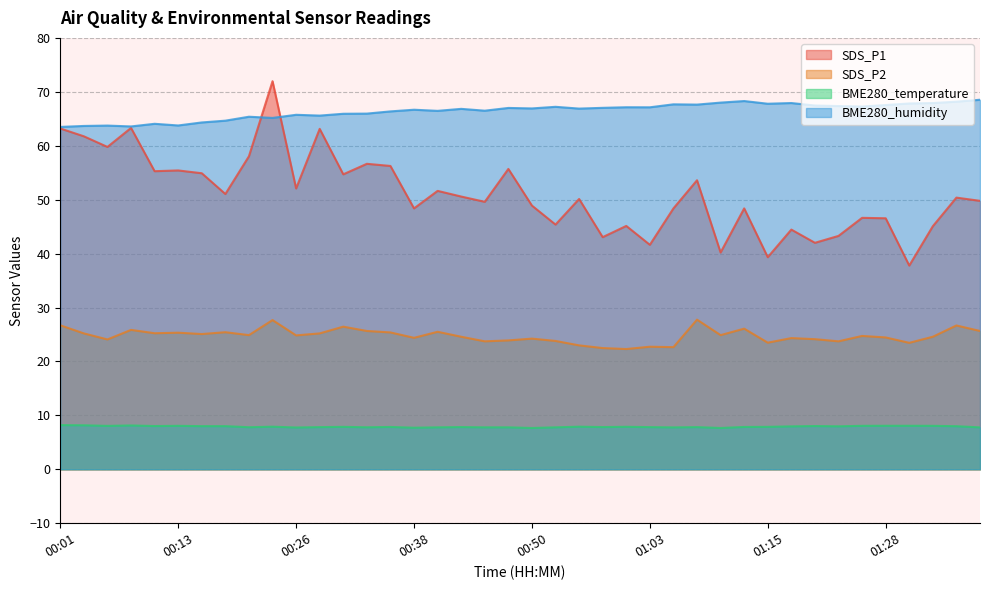

Which series changed the most between 00:18 and 00:33?

SDS_P1